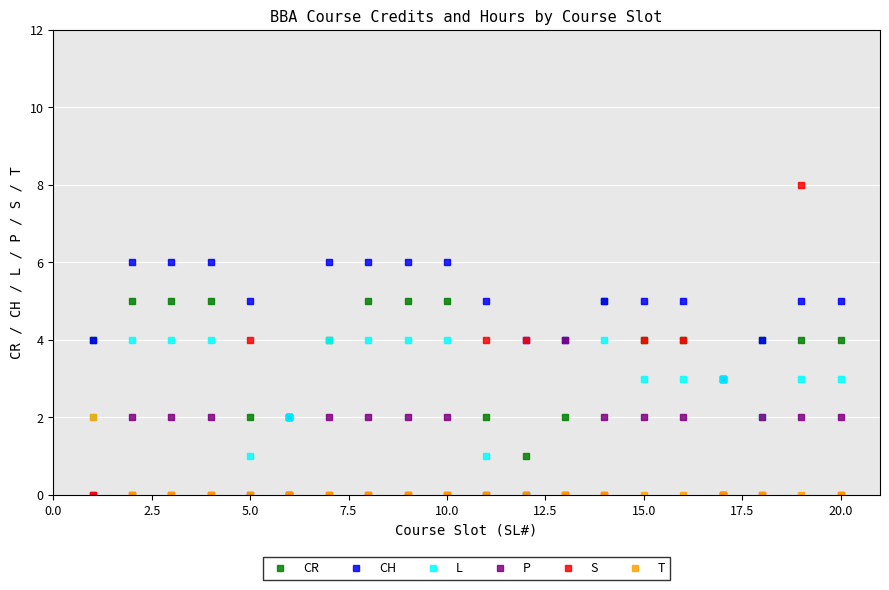

True or false: P has more than 0 points higher than both neighbors.

True